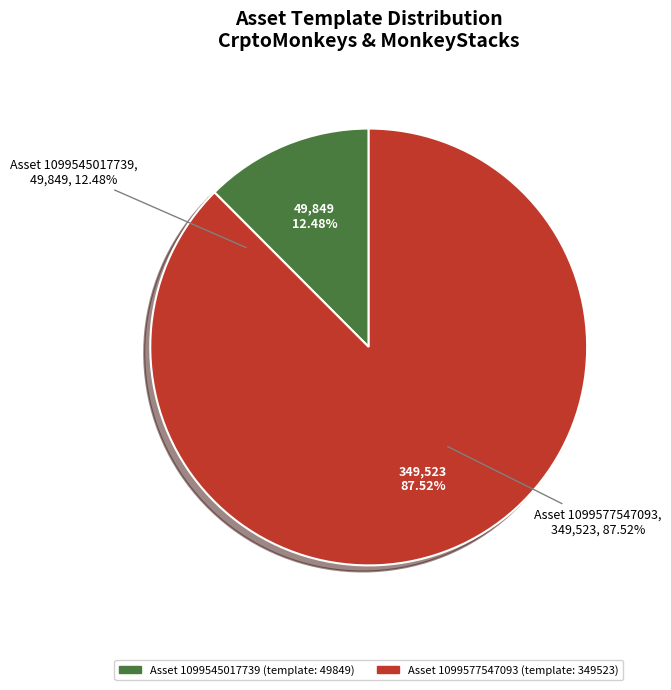

What is the change in value from 1099545017739 to 1099577547093?

+299674